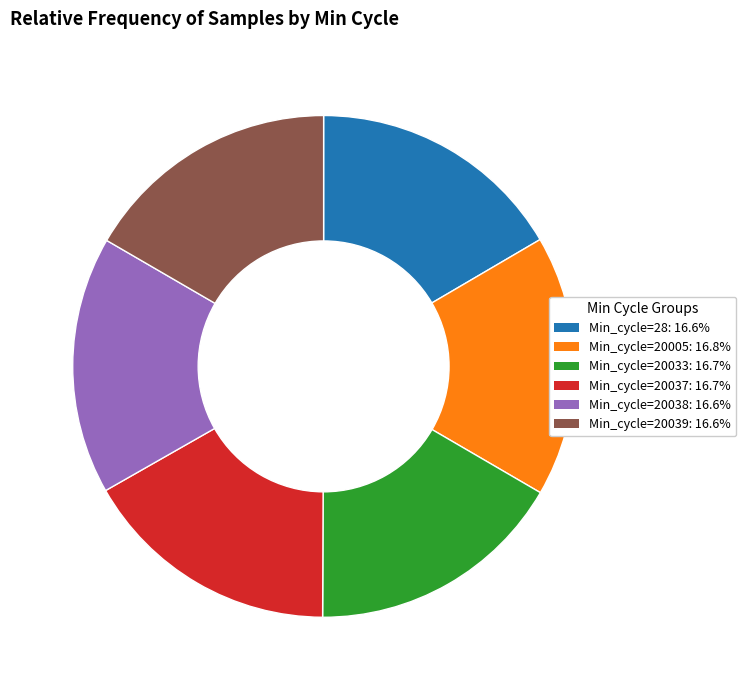

Is Min_cycle=20038 the majority of the pie?

No